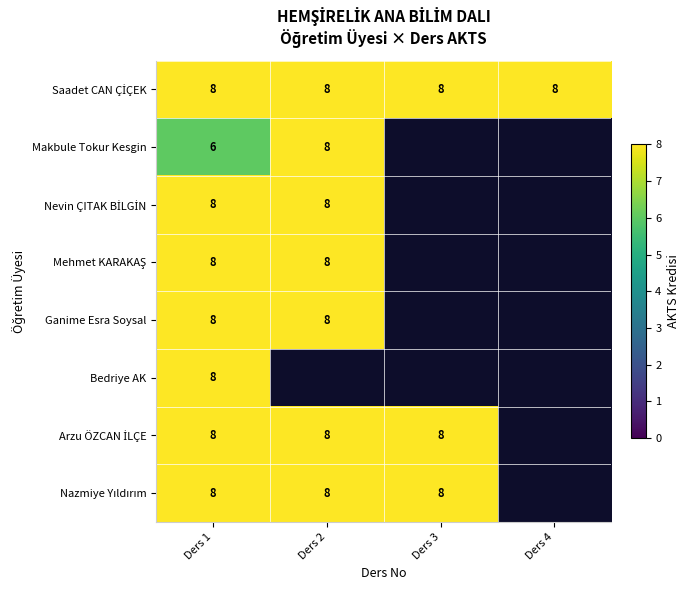

Is it true that Makbule Tokur Kesgin equals 6 at Ders 1?

True